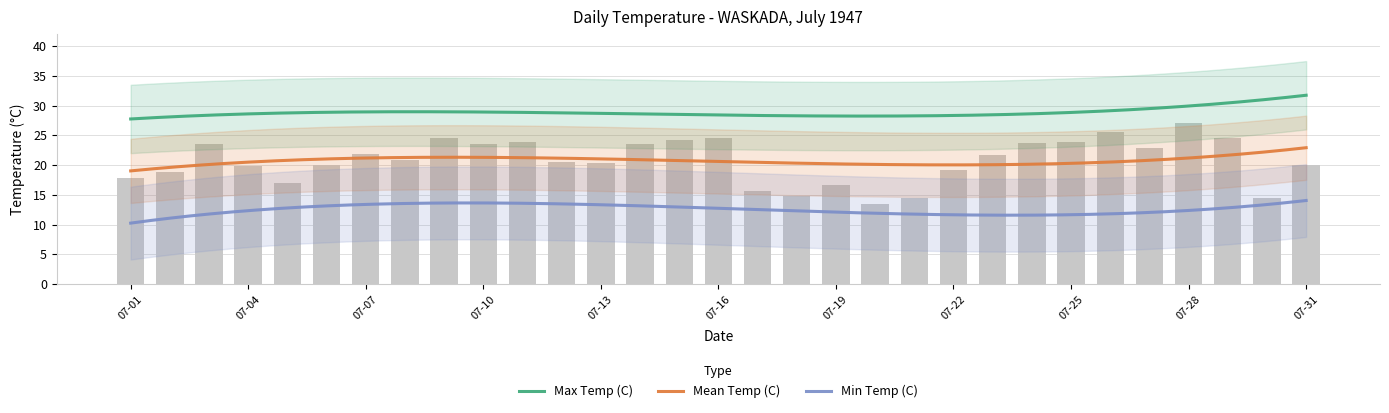

What is the smallest value displayed?

3.3